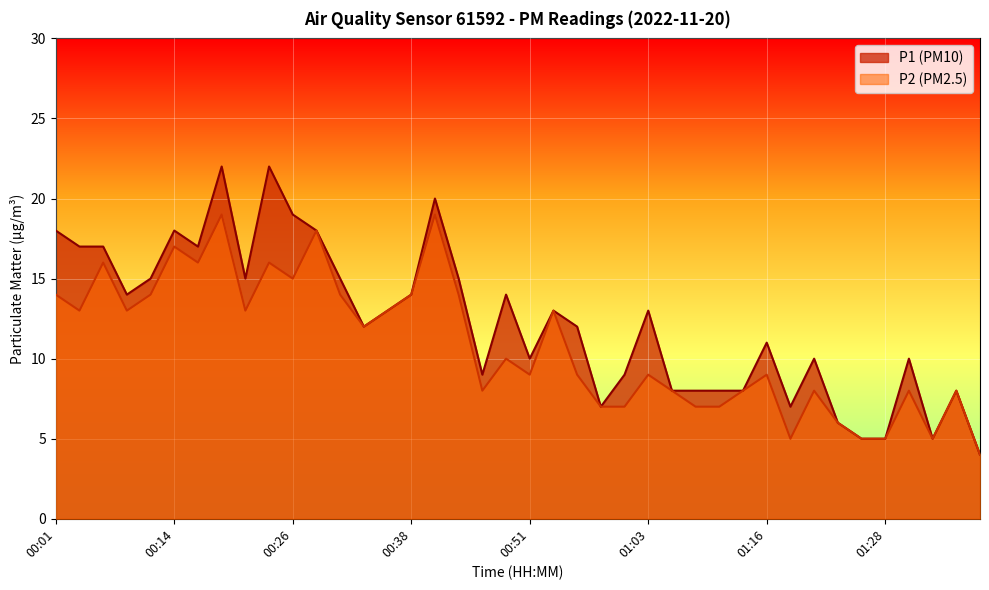

List the series in order of their overall mean, highest first.

P1, P2